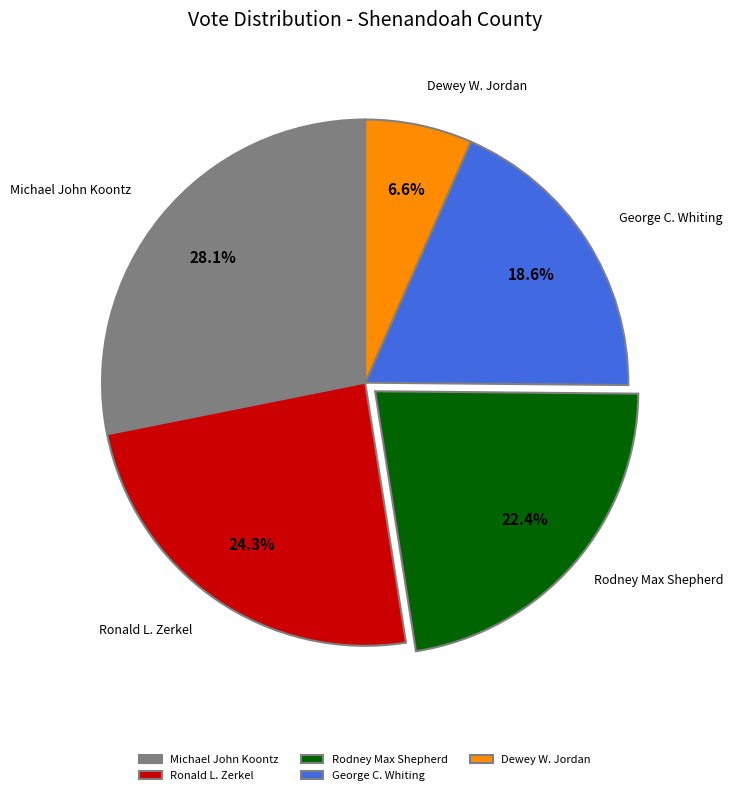

To the nearest percent, what is the average slice percentage?

20%